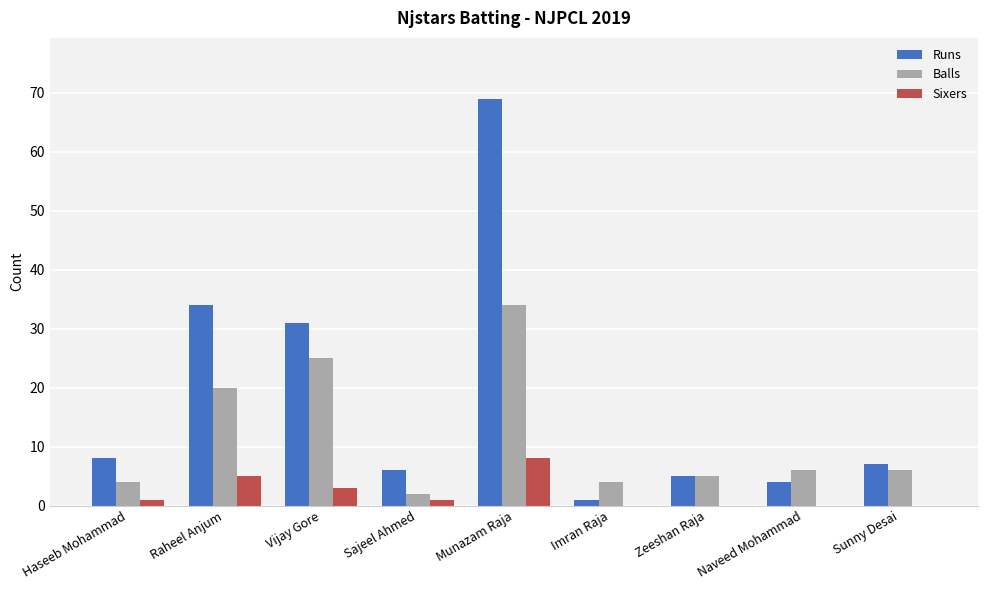

How many series are shown in this chart?

3